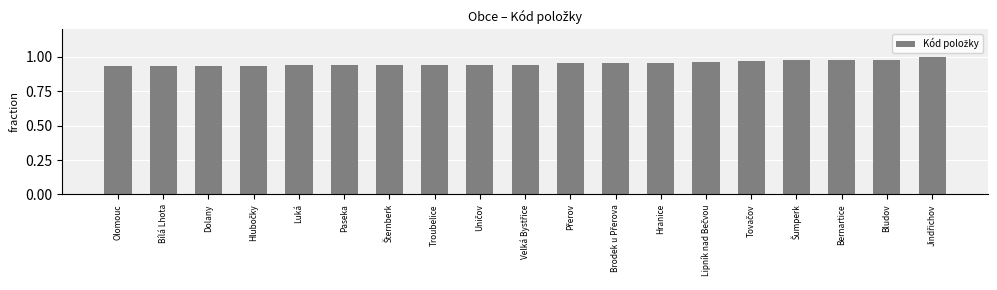

What is the label of the 13th bar from the left?

Hranice